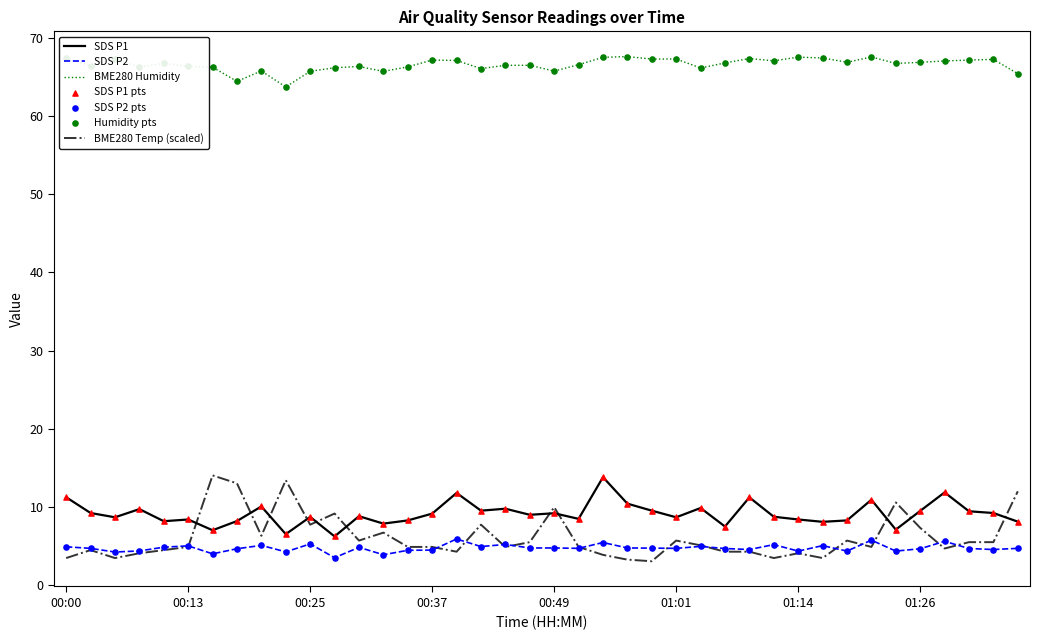

Which series has the largest range (max minus min)?

BME280 Temp (scaled)